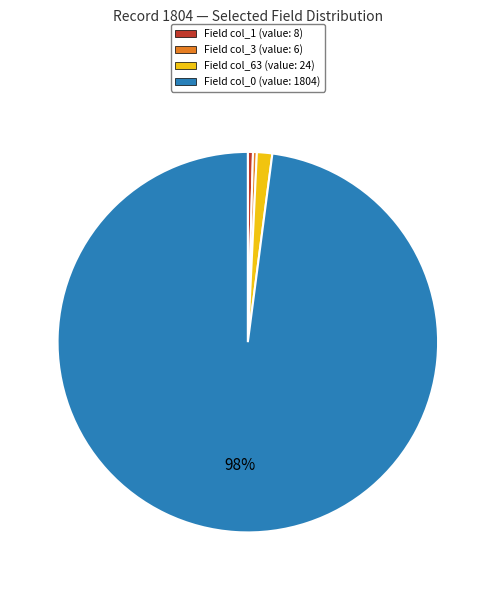

To the nearest percent, what is the average slice percentage?

25%